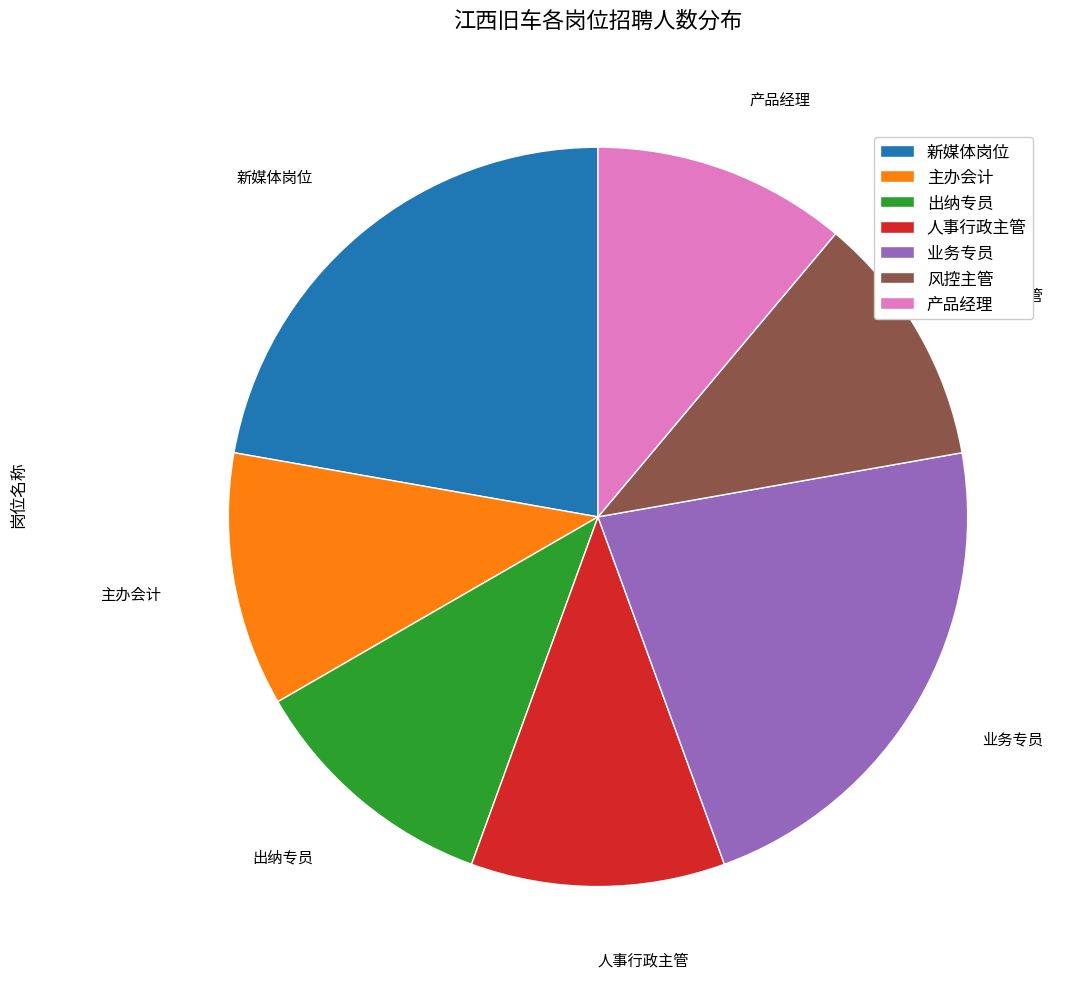

Does any single category account for the majority?

No